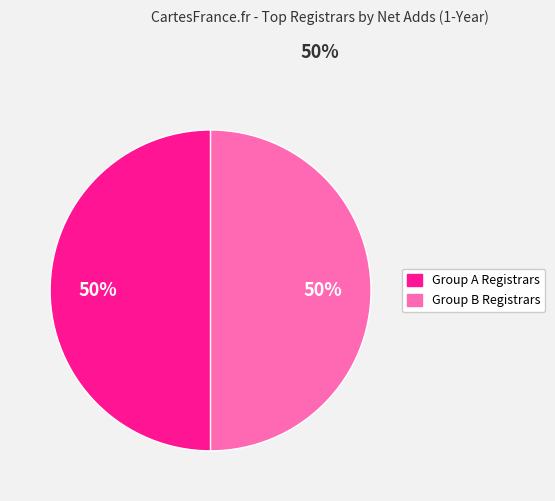

How many slices are in this pie chart?

2